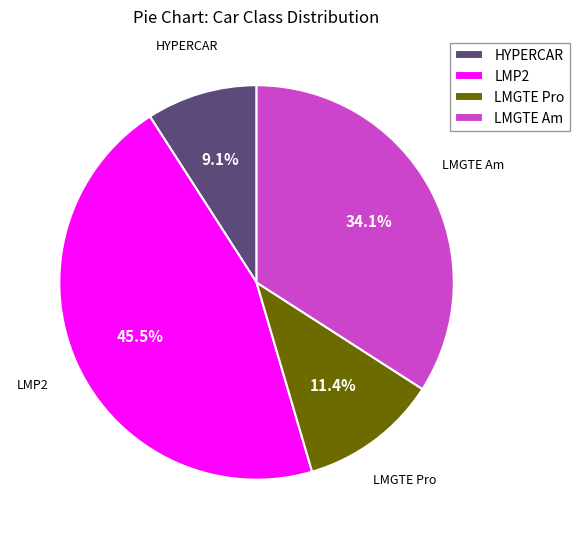

Does any single category account for the majority?

No